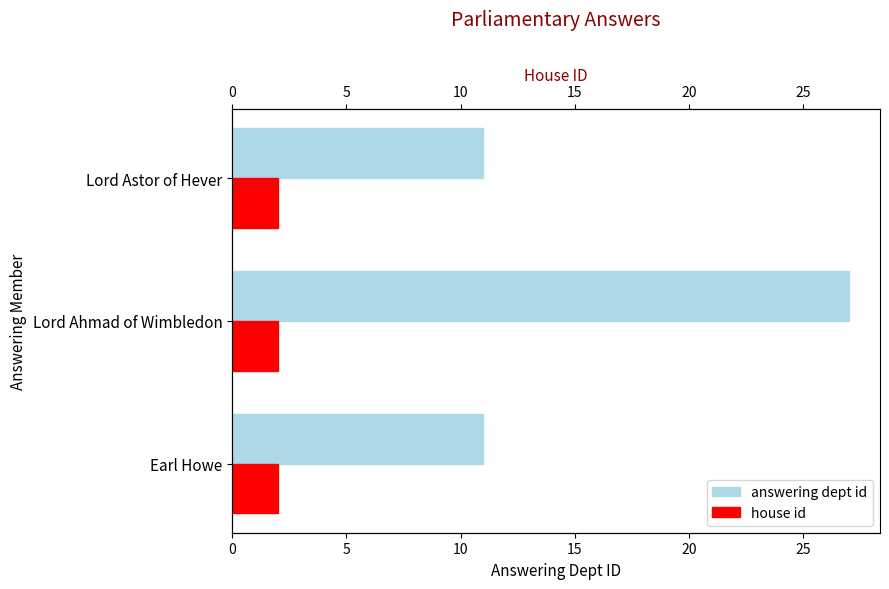

What is the difference between the maximum and second lowest values in the answering dept id series?

16.0